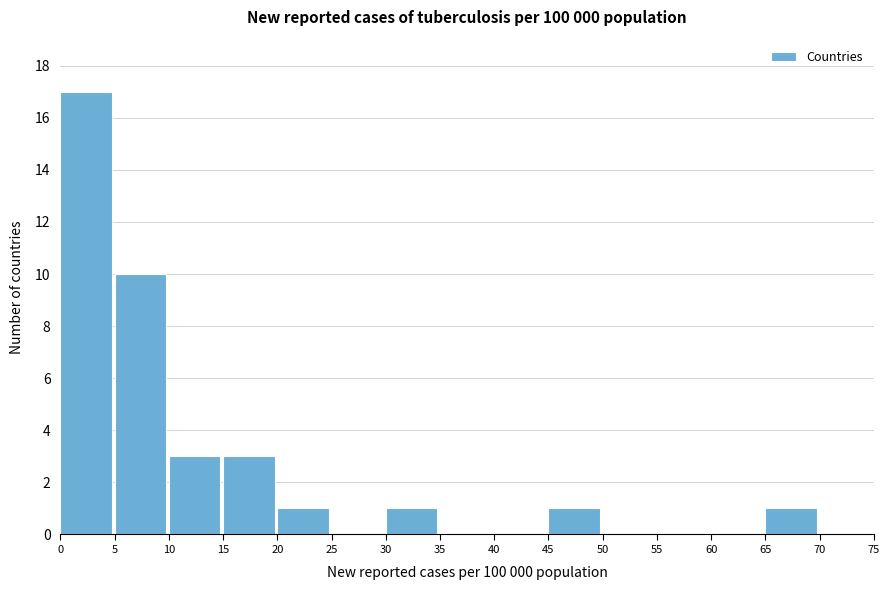

How tall is the bar that spans 20 to 25 on the x-axis? The values are not printed on the chart, so give them approximately, as read against the axis.

1